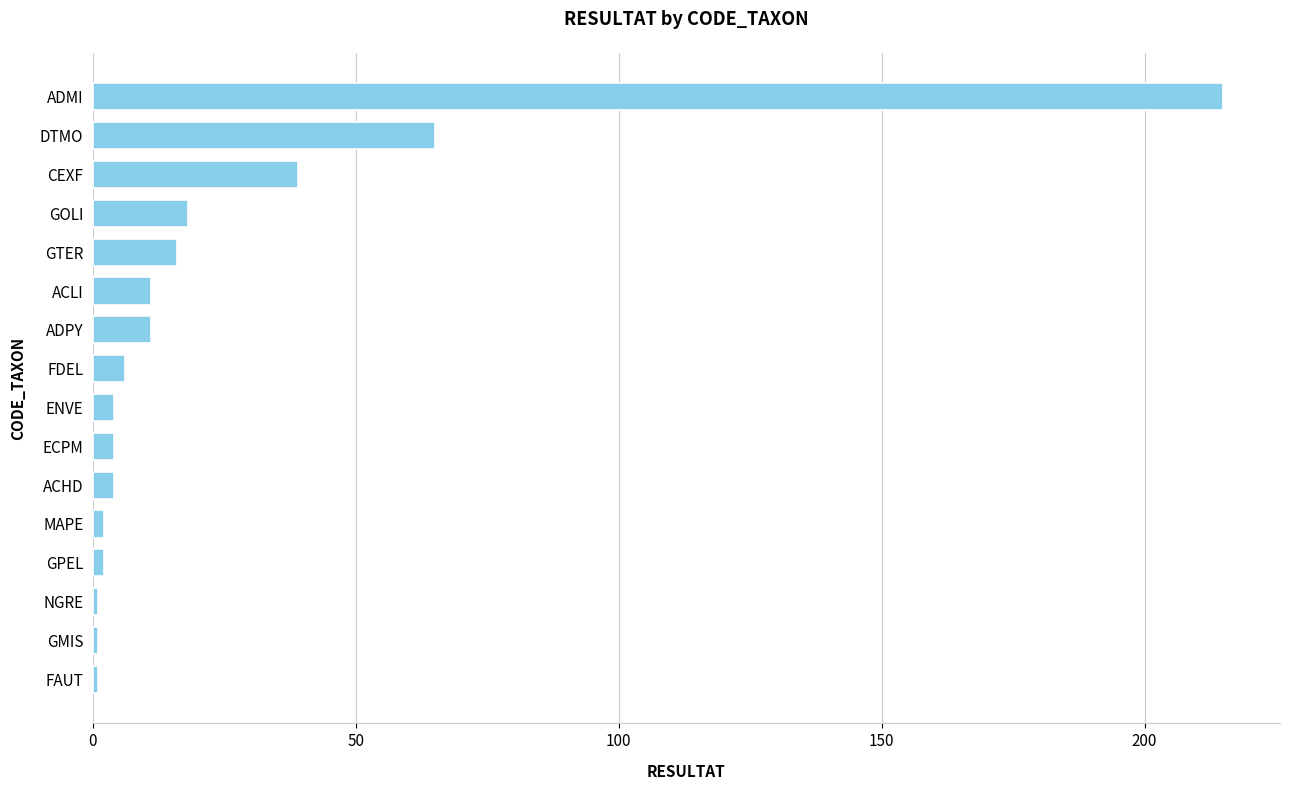

At which label is the value closest to 108?

DTMO